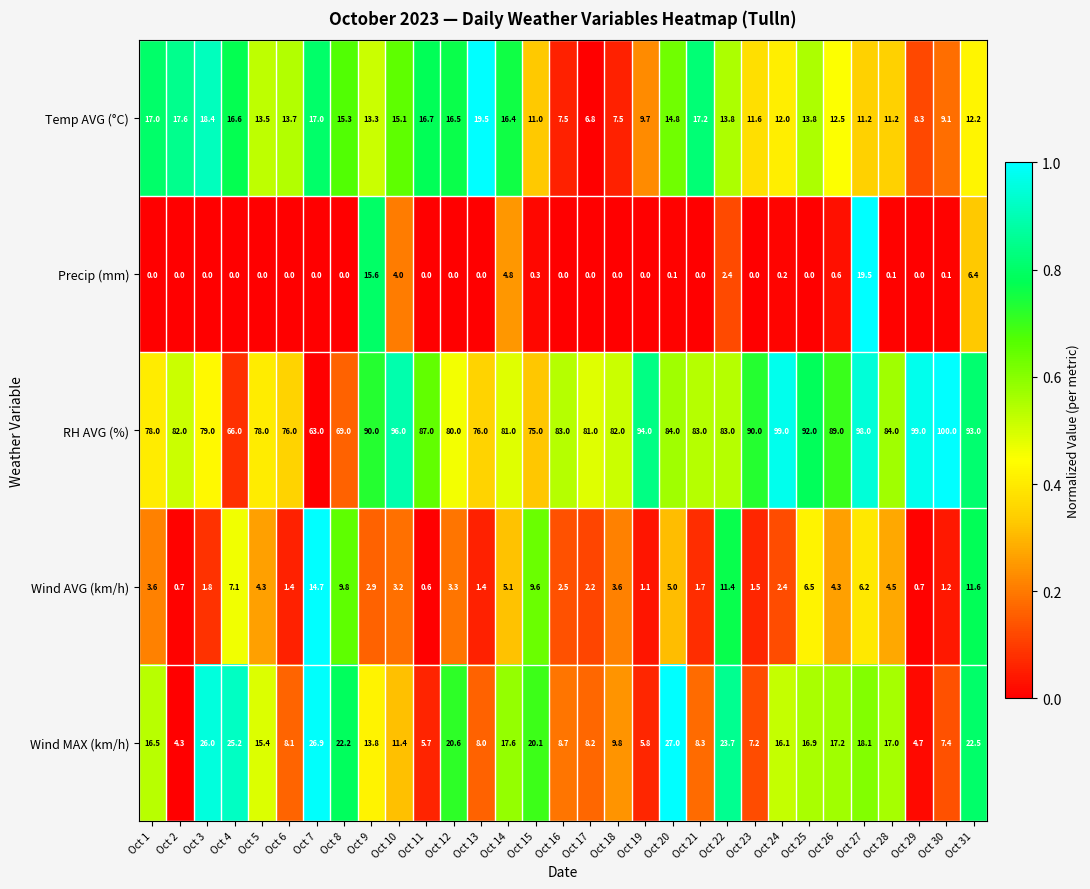

How many data points does each series have?

31